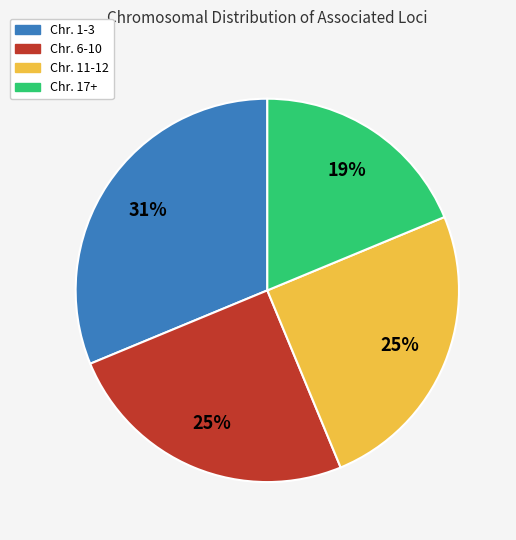

To the nearest percent, what is the average slice percentage?

25%